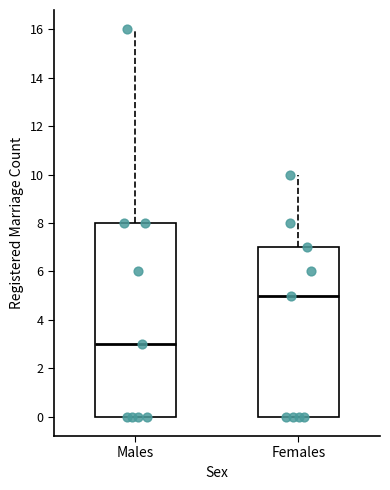

Reading left to right, transcribe this box plot: for each box, give where its median line is, the range the box spans, and where its two whiskers end, as read against the y-axis. The values are not printed on the chart, so give them approximately, as read against the axis.

Males: median 3, box 0 to 8, whiskers 0 to 16
Females: median 5, box 0 to 7, whiskers 0 to 10